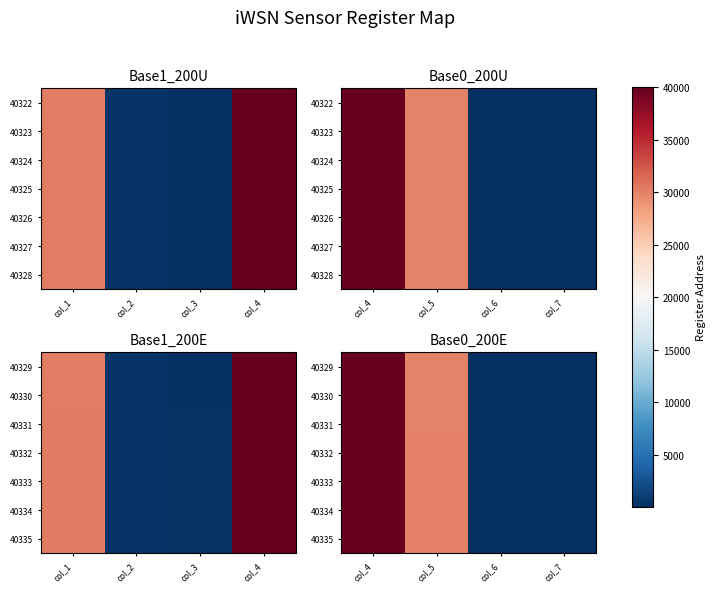

What is the smallest value displayed?

14